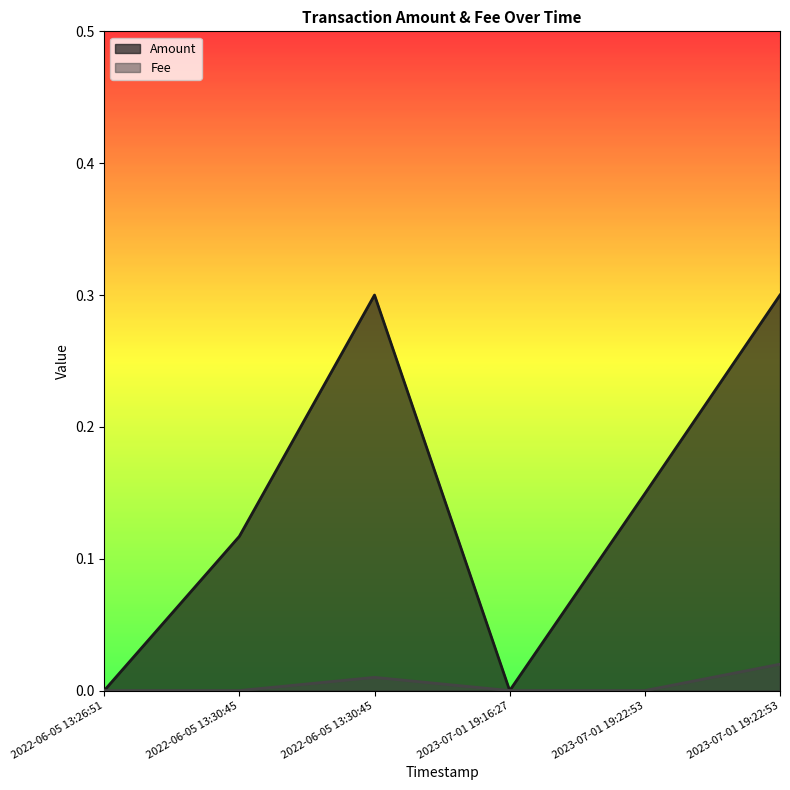

Which series changed the most between 2022-06-05 13:30:45 and 2023-07-01 19:16:27?

Amount